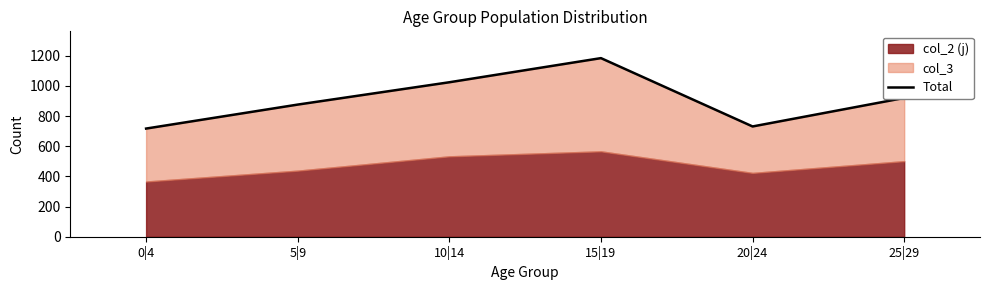

What is the sum of all values?

5452